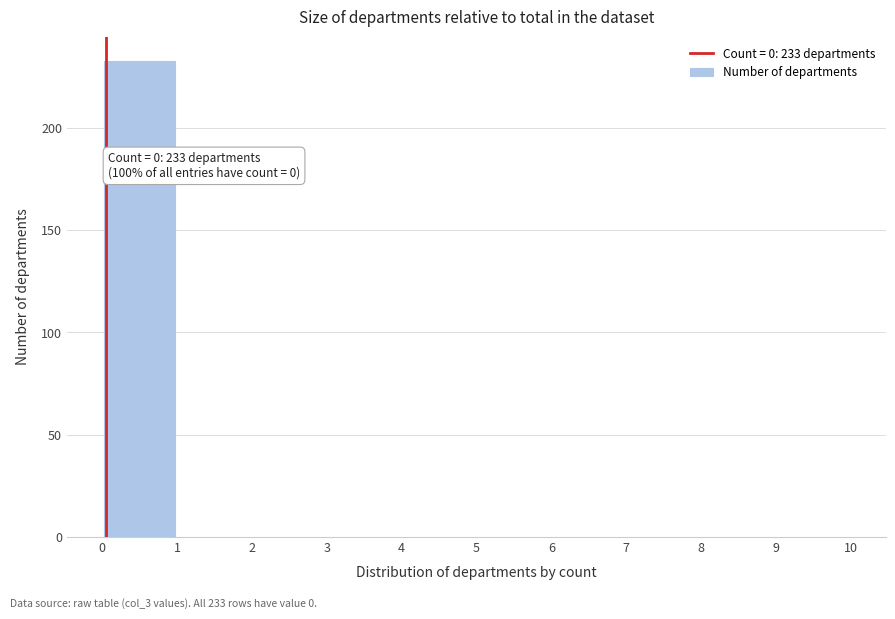

Over which range of the x-axis is the bar tallest?

0 to 1